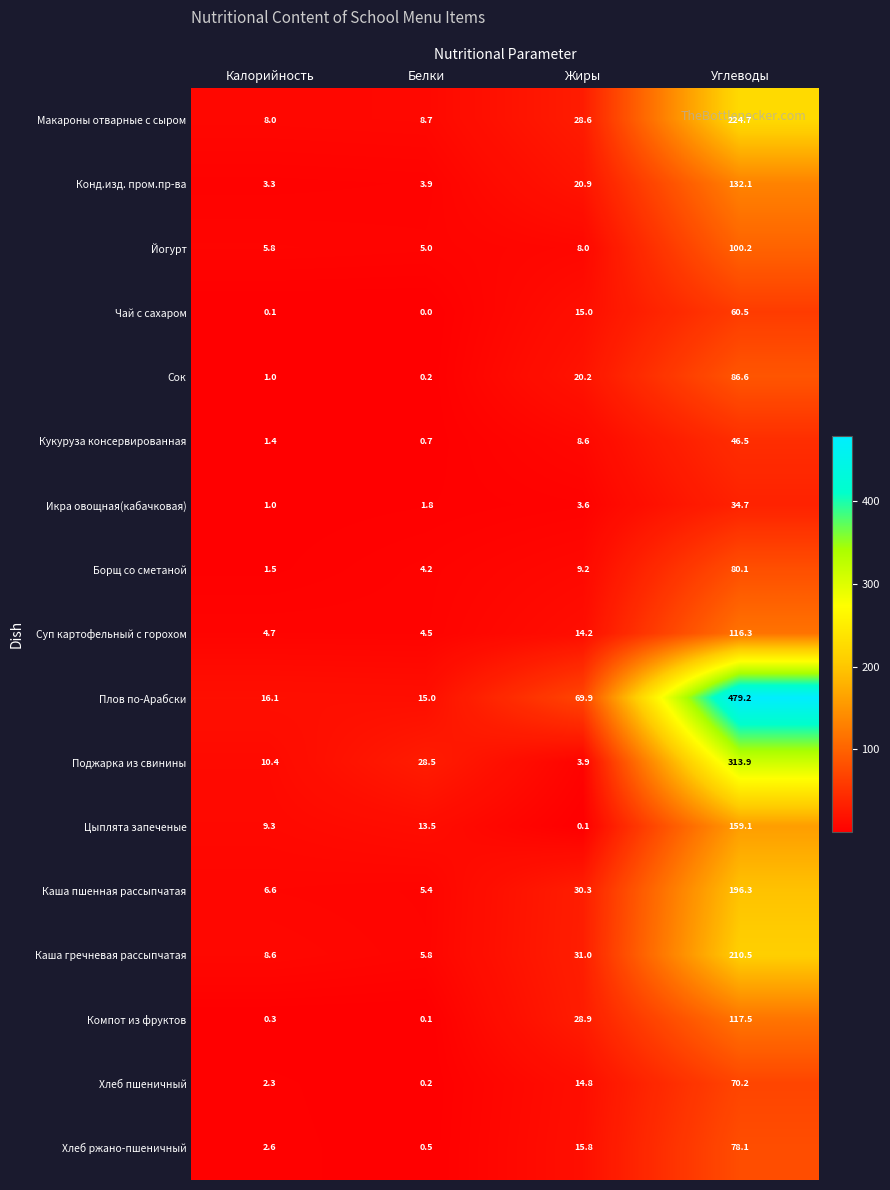

What is the average value of the Суп картофельный с горохом series?

34.9